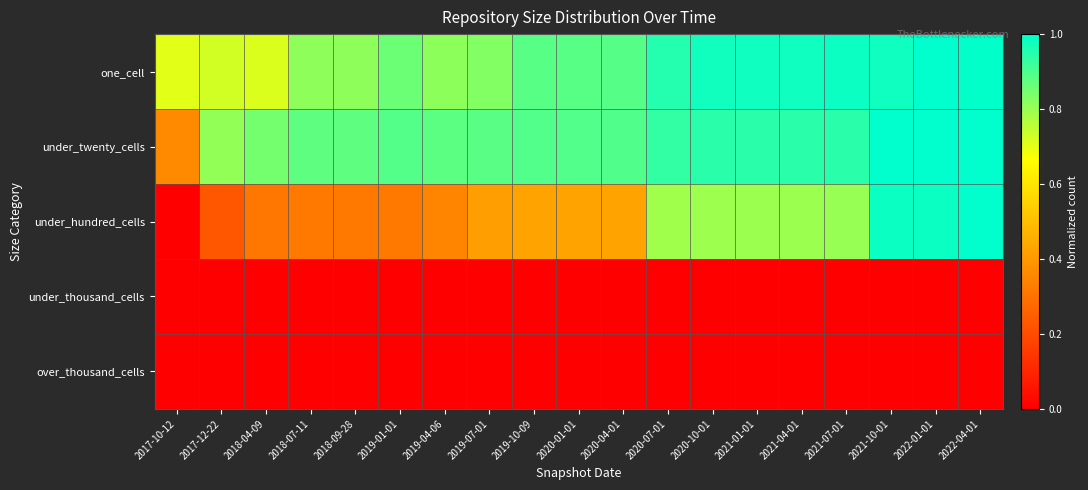

Between 2019-01-01 and 2020-04-01, which series saw the biggest shift?

under_hundred_cells